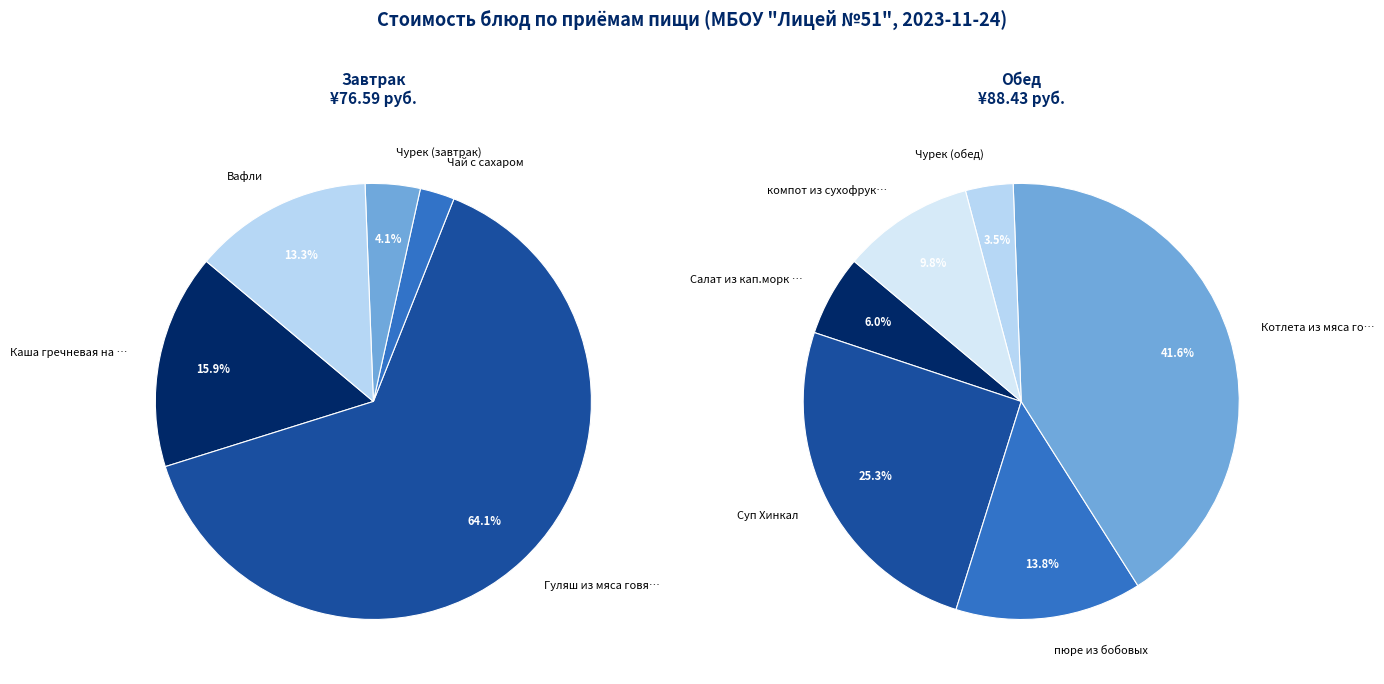

Which category has the biggest portion of the pie?

Гуляш из мяса говядины